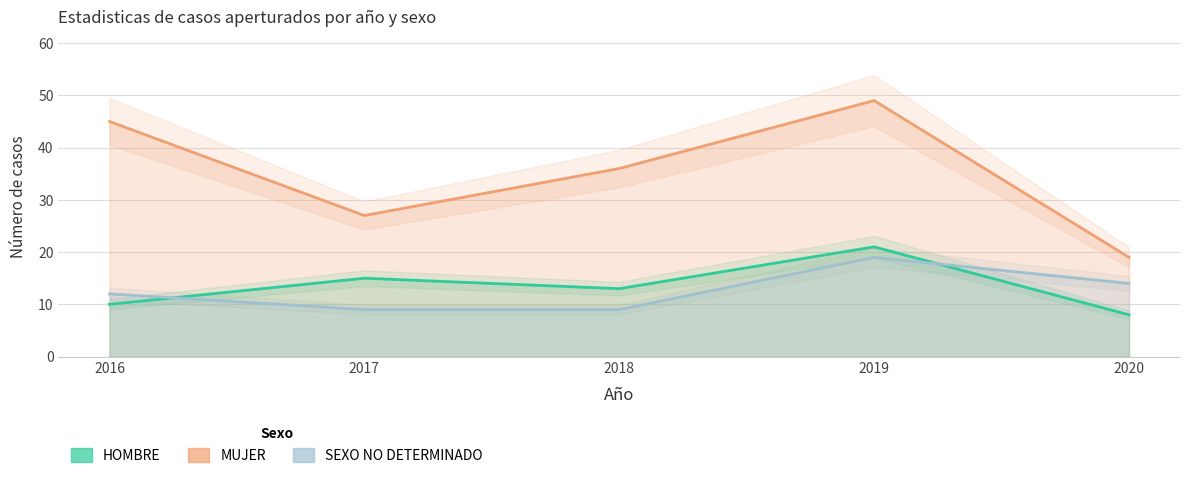

Reading right to left, transcribe all the data shown in this chart.

HOMBRE: 2020=8	2019=21	2018=13	2017=15	2016=10
MUJER: 2020=19	2019=49	2018=36	2017=27	2016=45
SEXO NO DETERMINADO: 2020=14	2019=19	2018=9	2017=9	2016=12